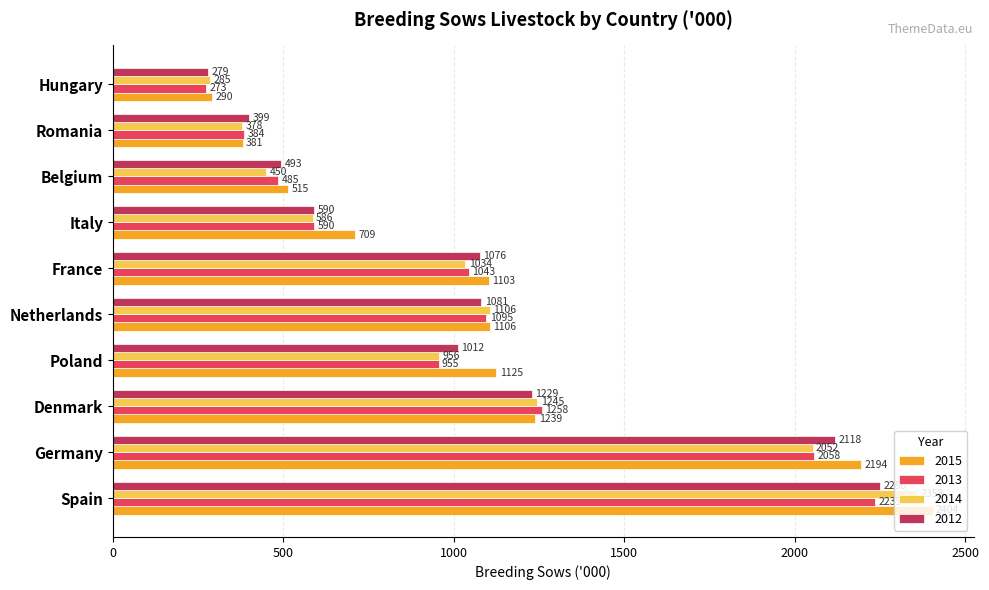

At which category is the sum across all series the highest?

Spain